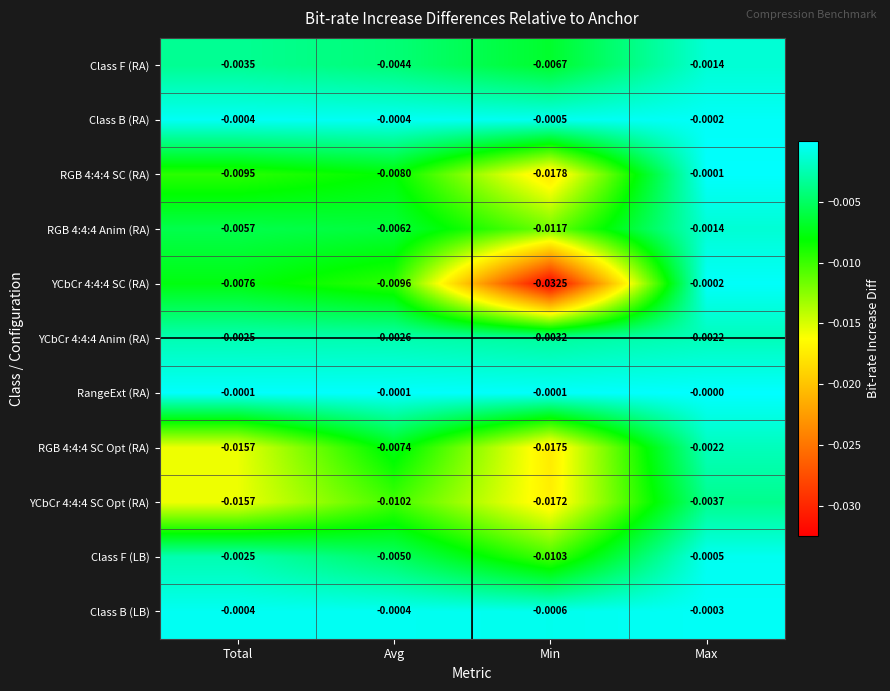

Between Total and Avg, which series saw the biggest shift?

RGB 4:4:4 SC Opt (RA)